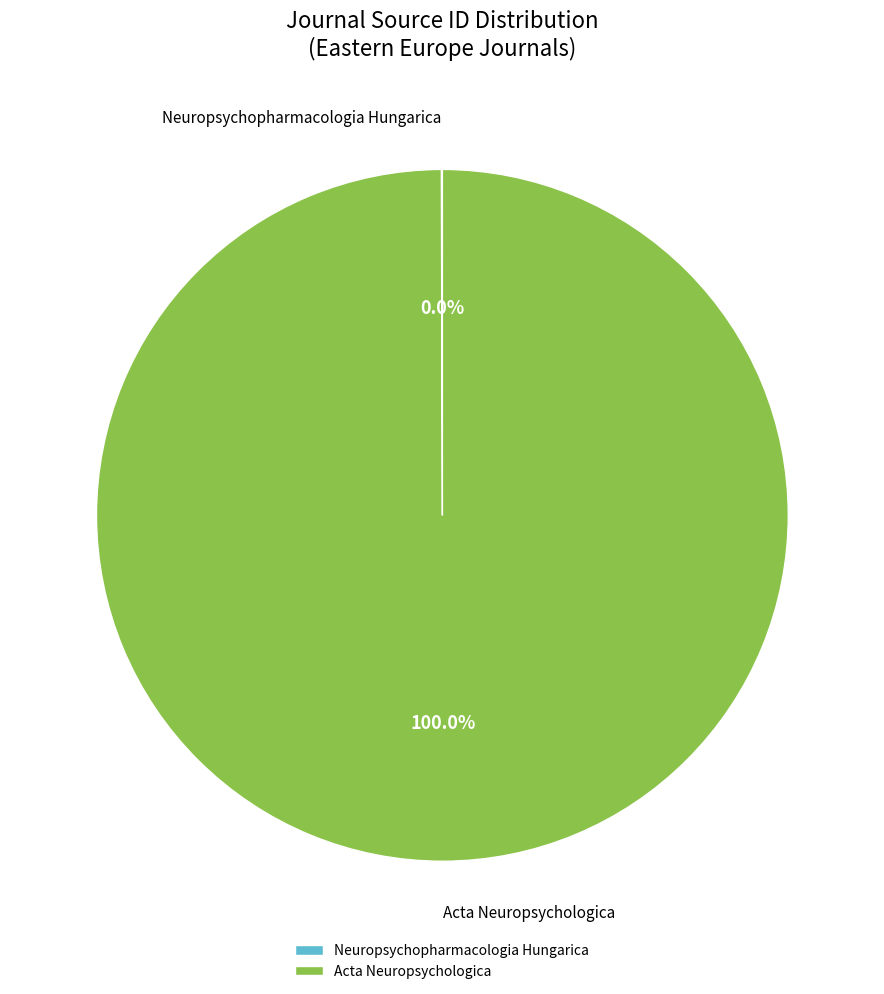

What is the largest slice in the pie chart?

Acta Neuropsychologica